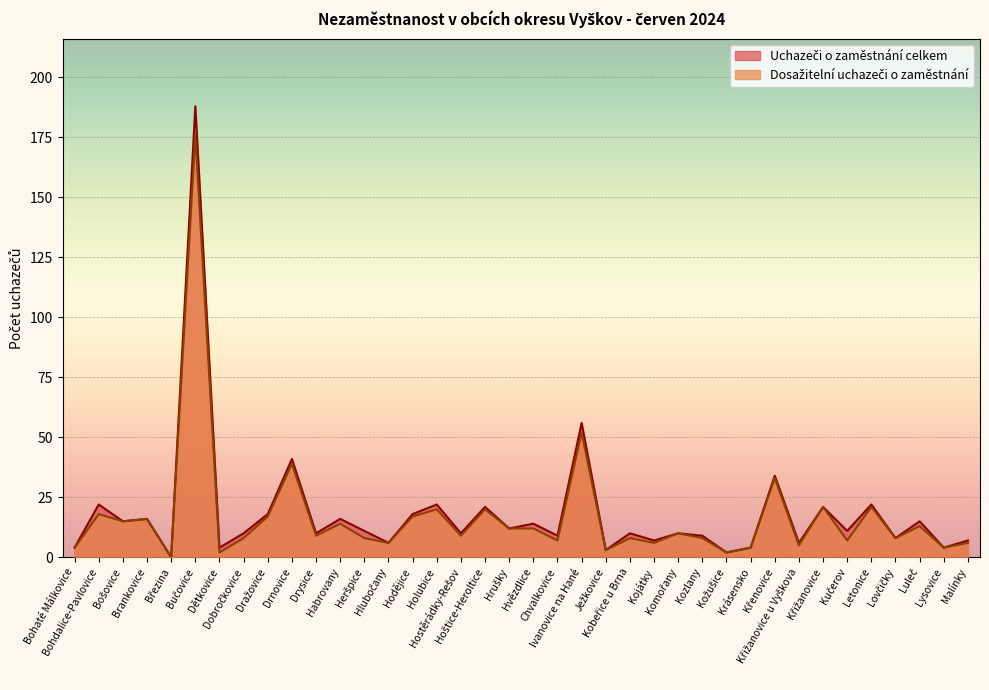

In Dosažitelní uchazeči o zaměstnání, how many points are higher than both neighbors (excluding endpoints)?

14